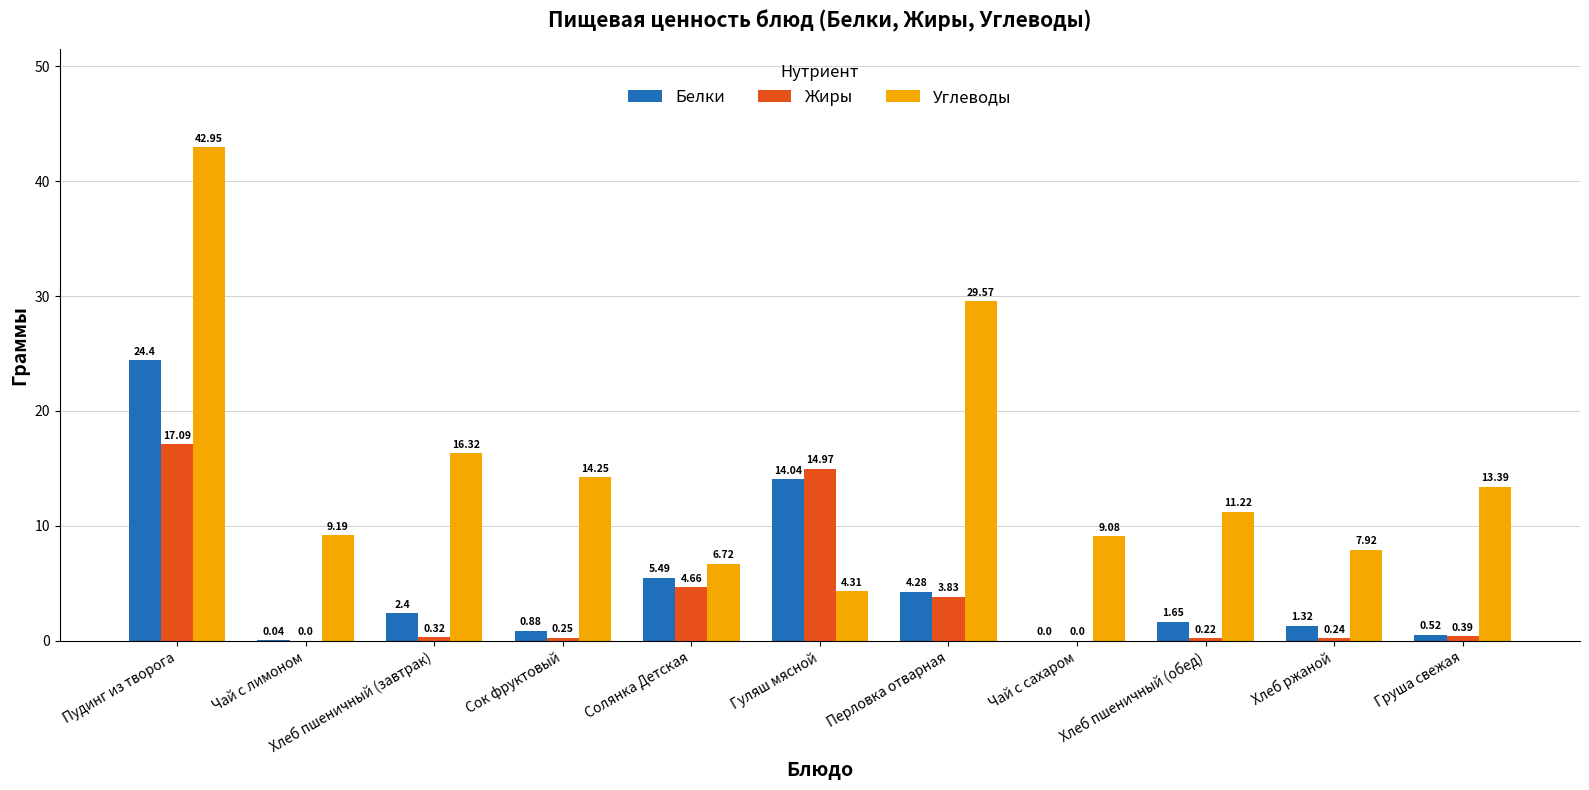

At which category does the chart reach its peak across all series?

Пудинг из творога